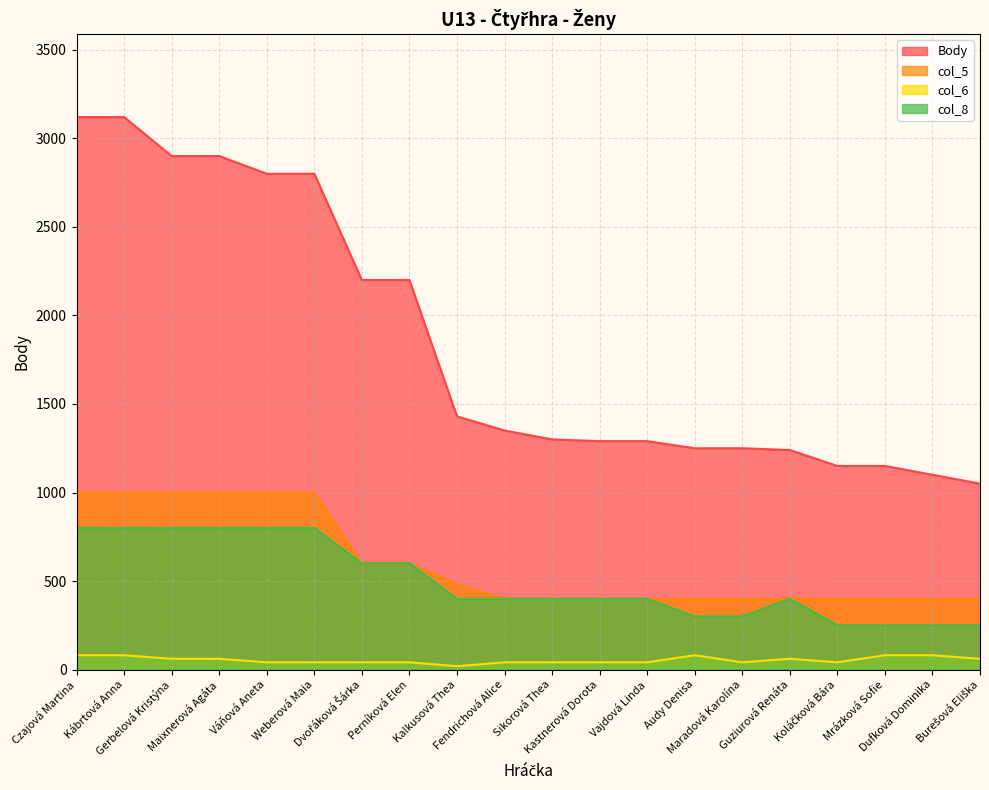

True or false: col_5 and Body intersect in this chart.

False